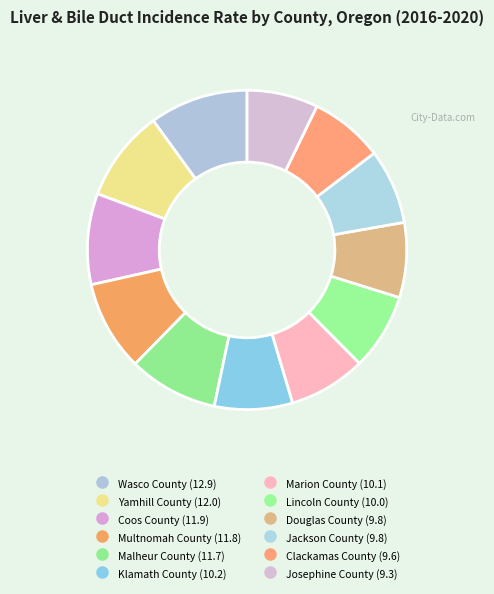

Which category has the biggest portion of the pie?

Wasco County